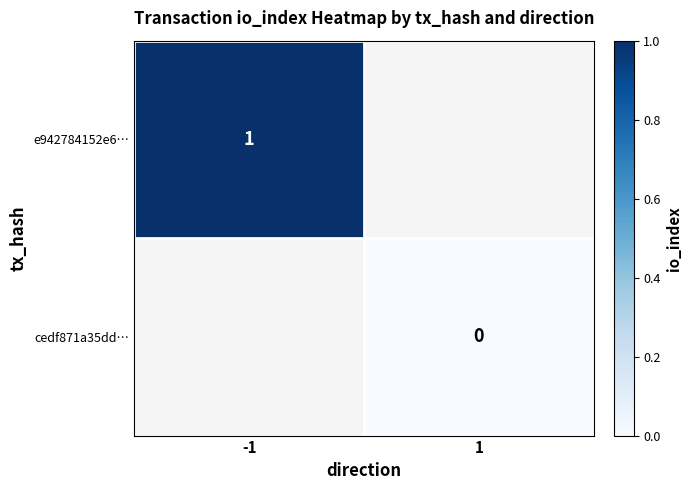

The value of e942784152e6… at -1 is 1. True or false?

True